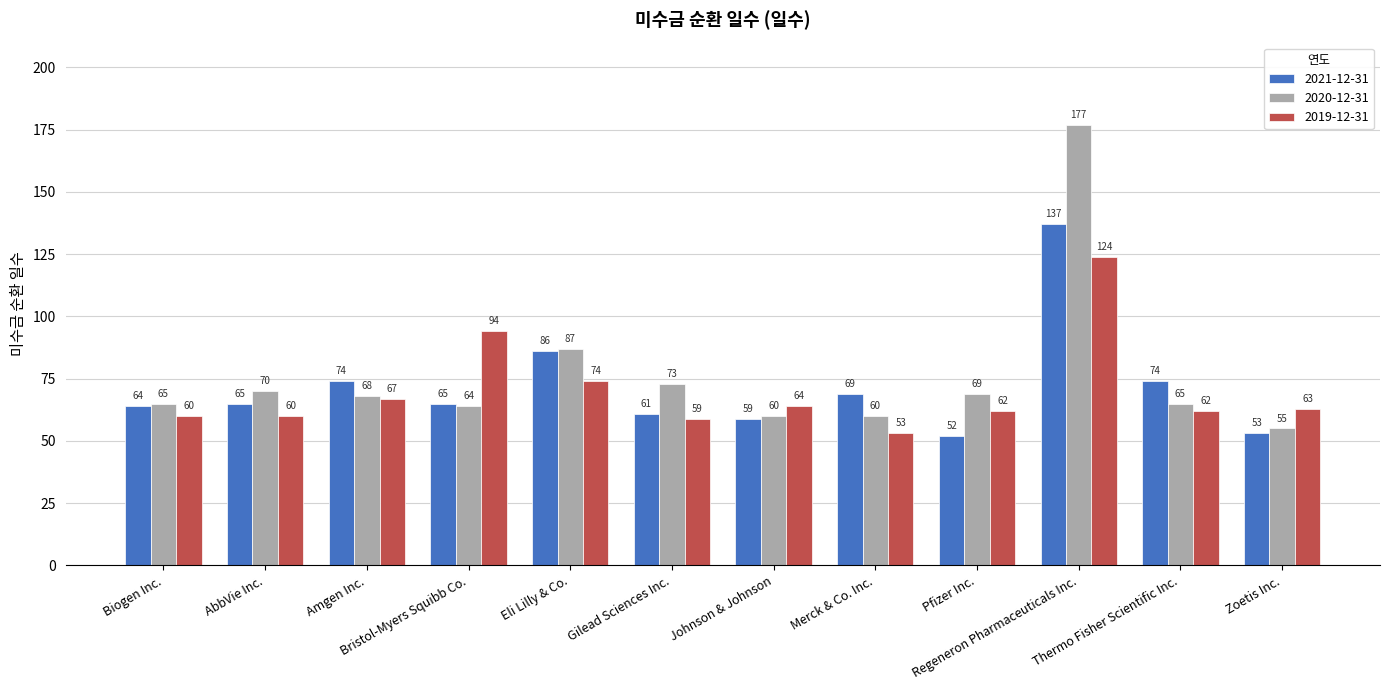

What is the difference between the maximum and minimum values in the 2019-12-31 series?

71